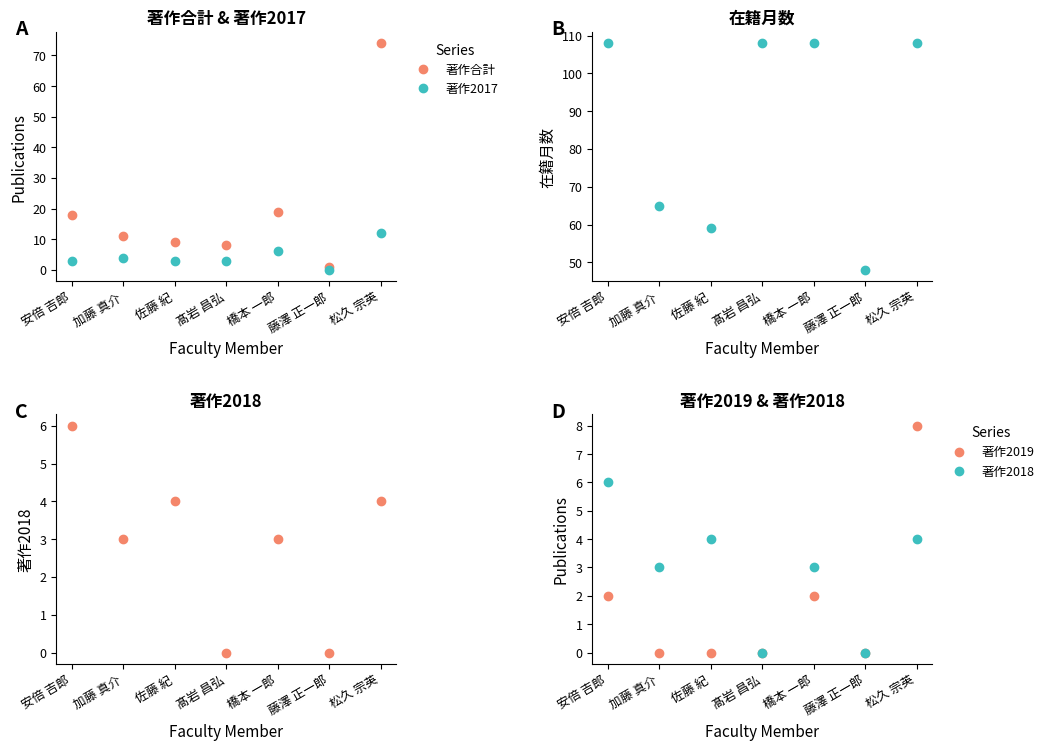

Which series has the widest spread of values?

著作合計